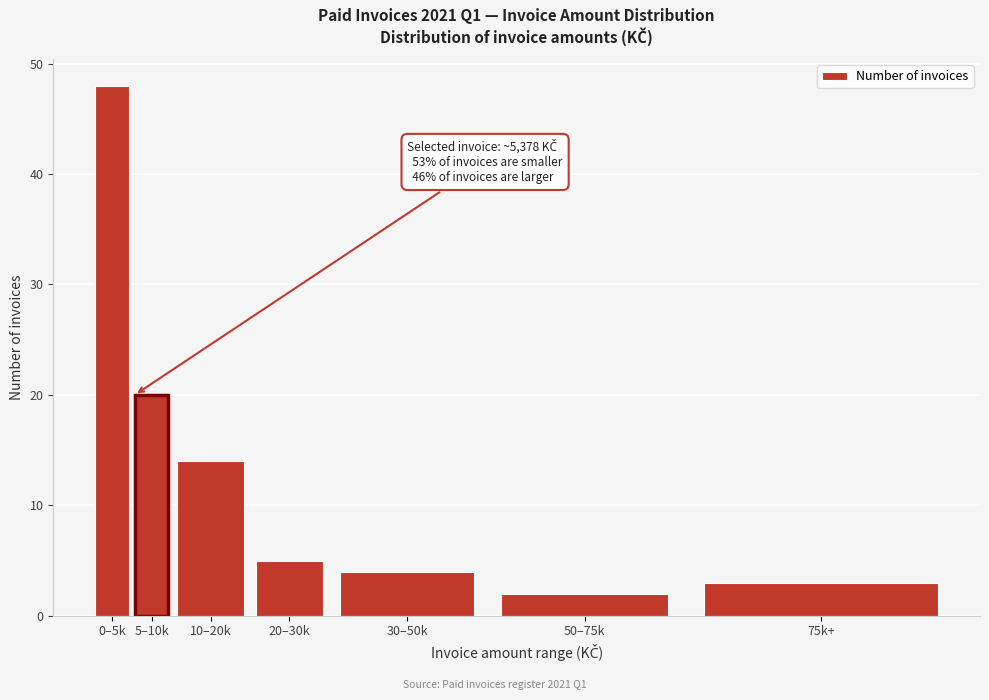

Reading left to right, transcribe all the data shown in this chart.

48	20	14	5	4	2	3